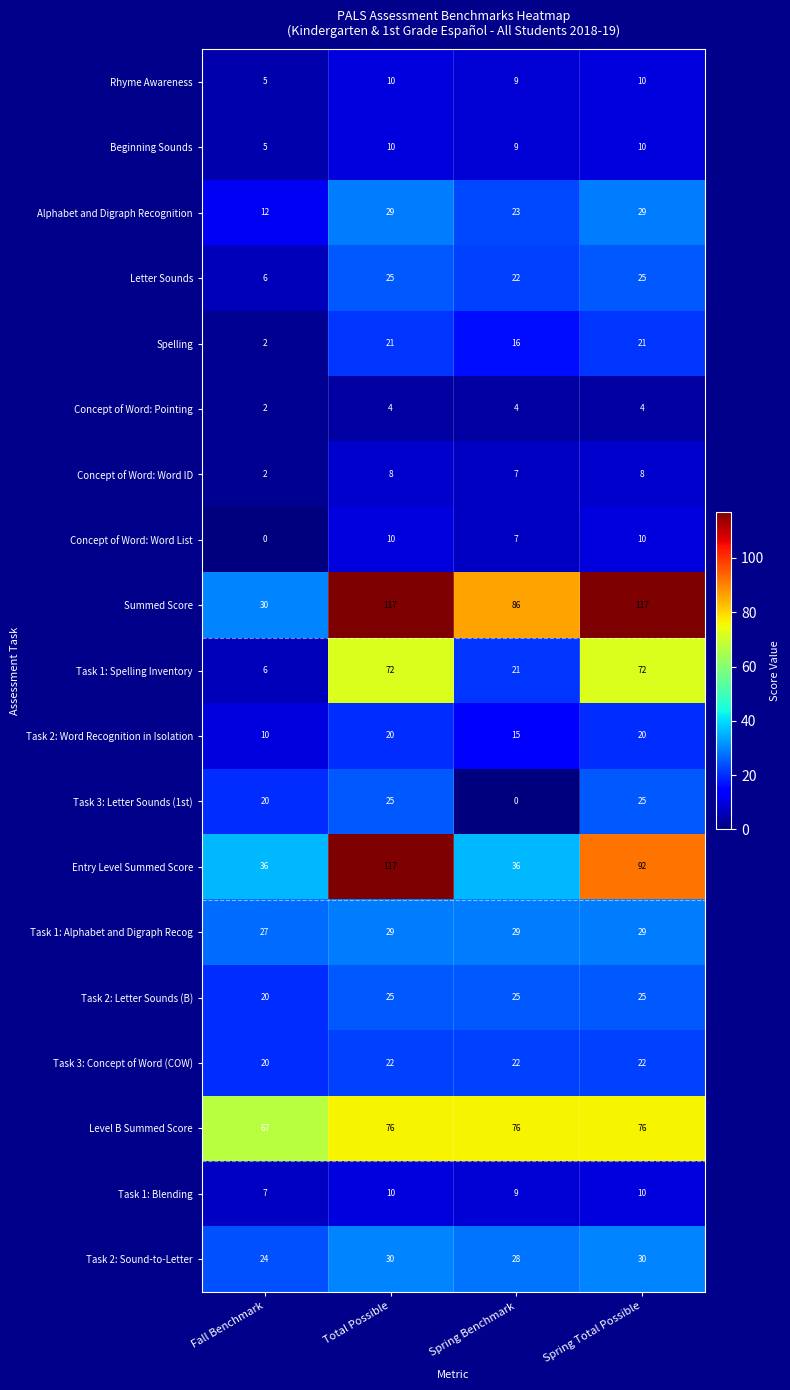

The Task 1: Blending series shows 3 at Fall Benchmark. True or false?

False